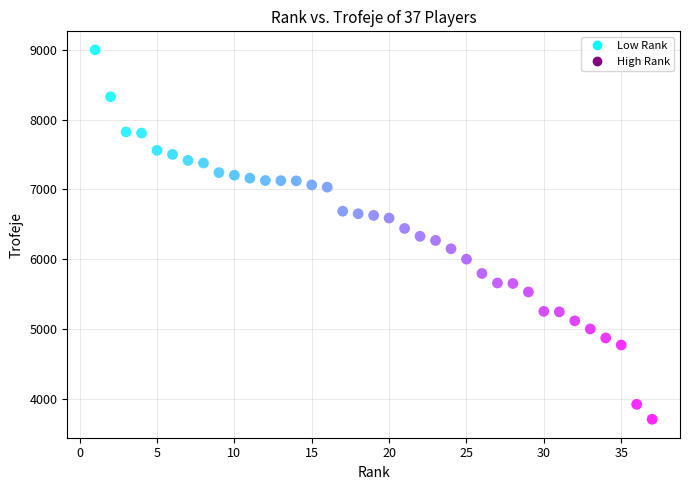

What is the range of X values (max minus min)?

36